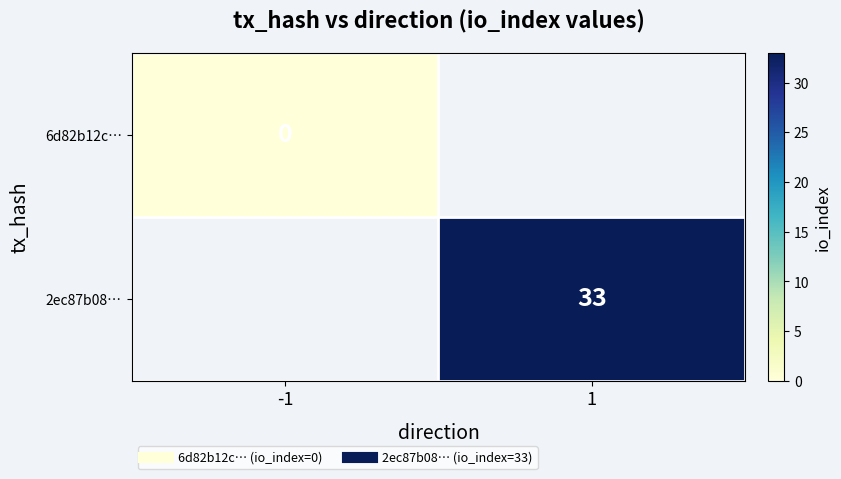

How many categories are shown in the chart?

2